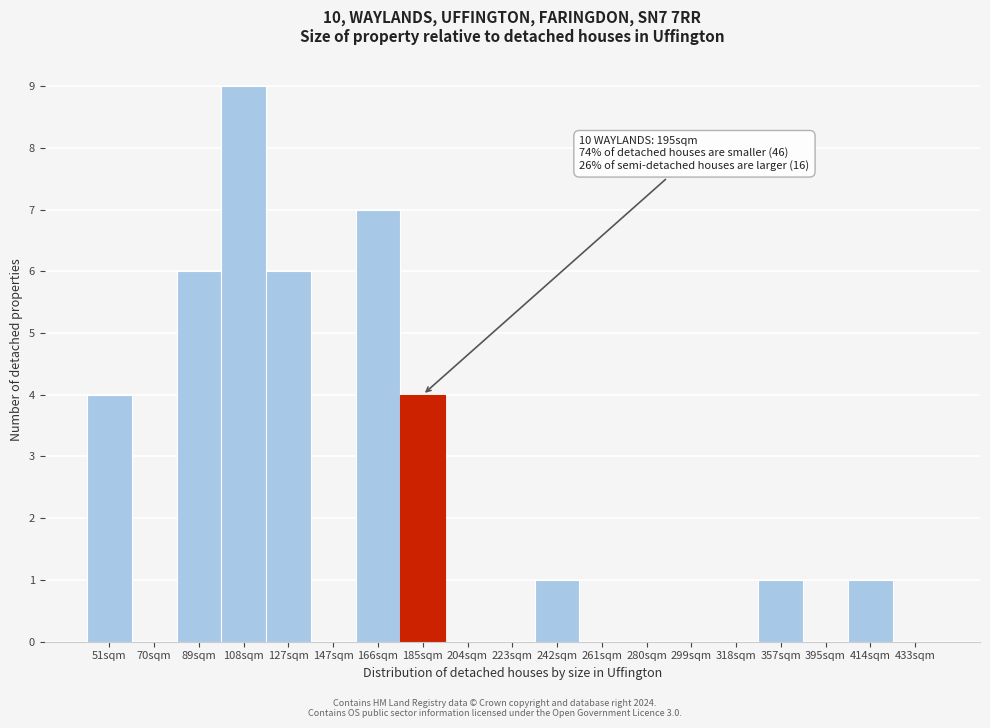

Reading left to right, list all the values displayed in this chart.

51sqm=4	70sqm=0	89sqm=6	108sqm=9	127sqm=6	147sqm=0	166sqm=7	185sqm=4	204sqm=0	223sqm=0	242sqm=1	261sqm=0	280sqm=0	299sqm=0	318sqm=0	357sqm=1	395sqm=0	414sqm=1	433sqm=0